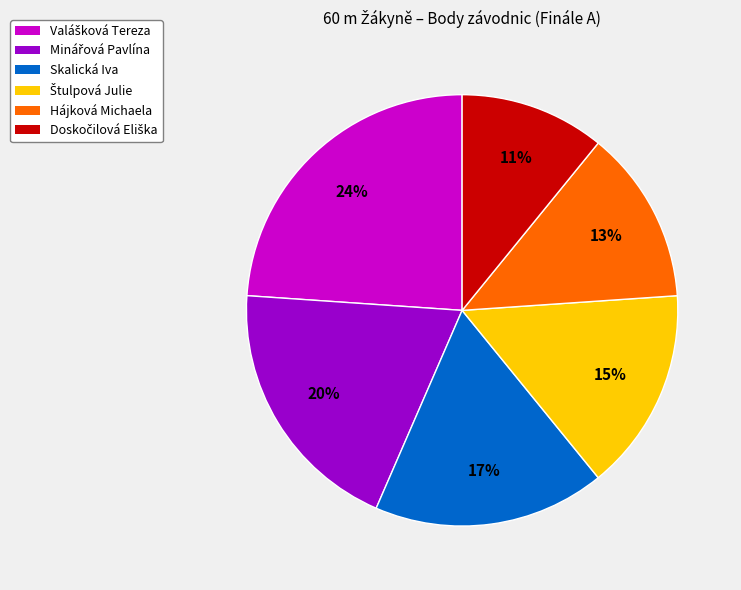

To the nearest percent, what percentage of the pie is Skalická Iva?

17%